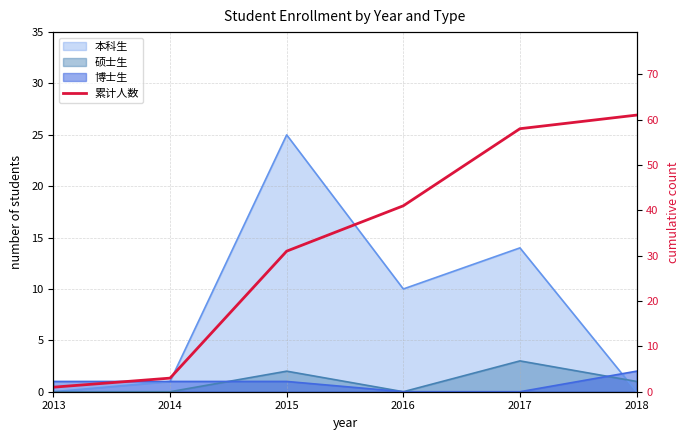

Is it true that the value at 2014 is 3?

True